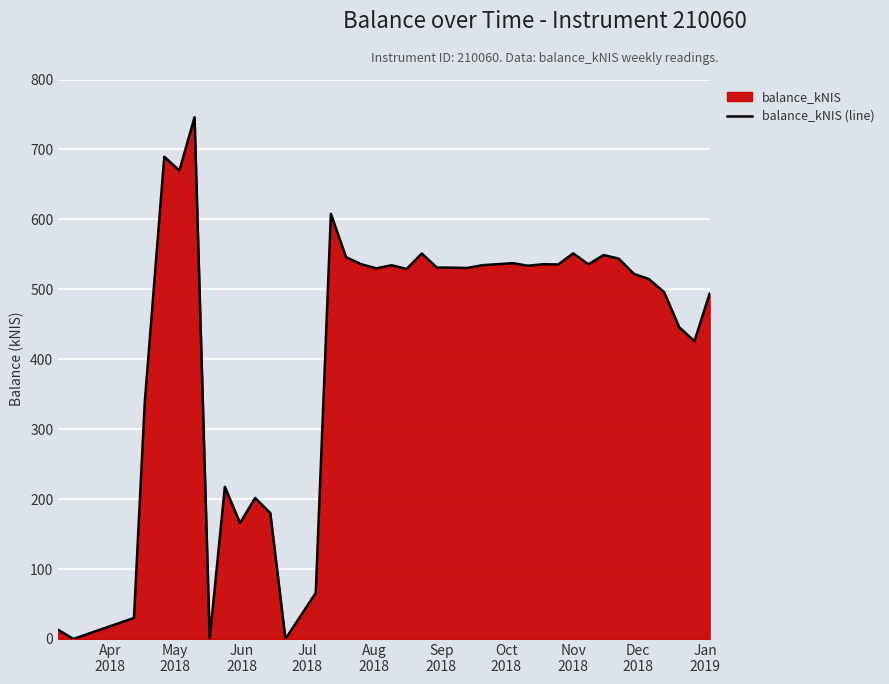

What is the maximum value shown in the chart?

746.0